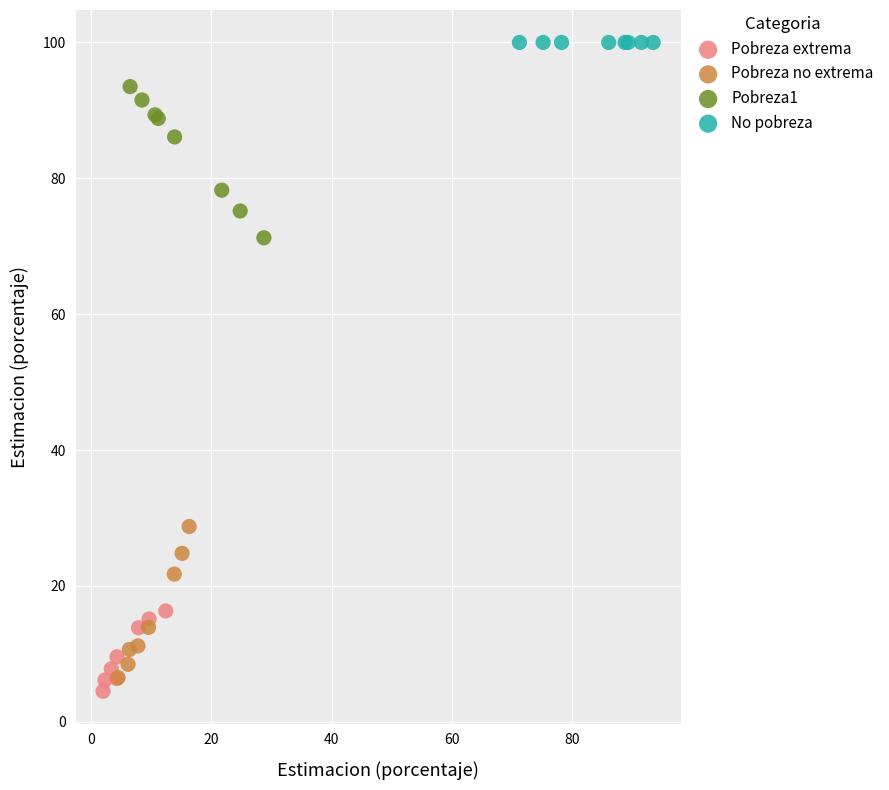

Which series contains the highest Y value?

No pobreza